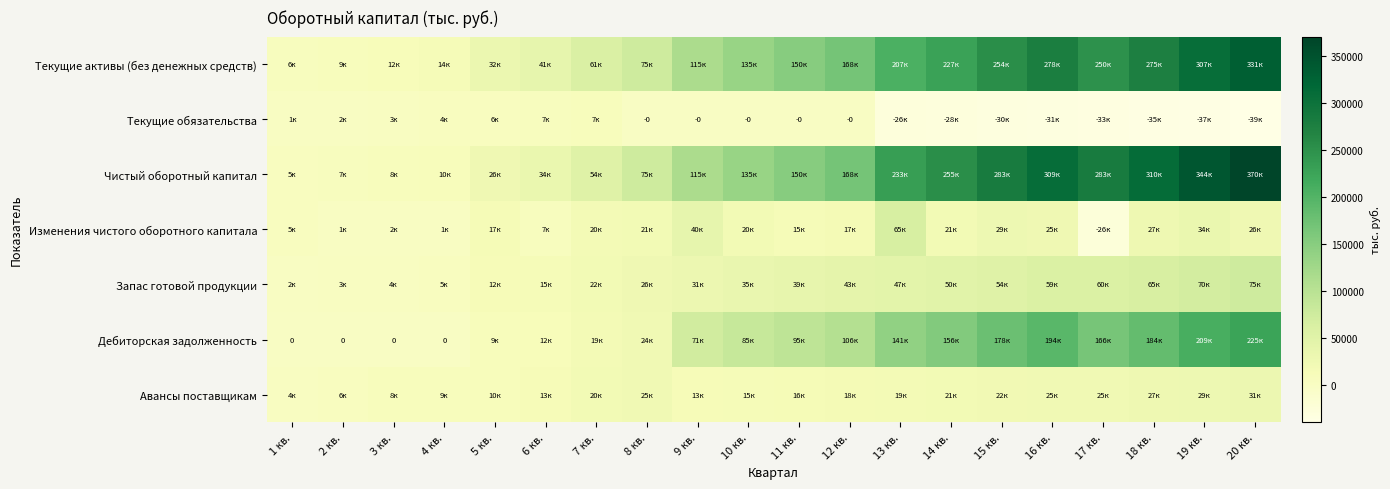

What is the average value of the Текущие активы (без денежных средств) series?

147278.3